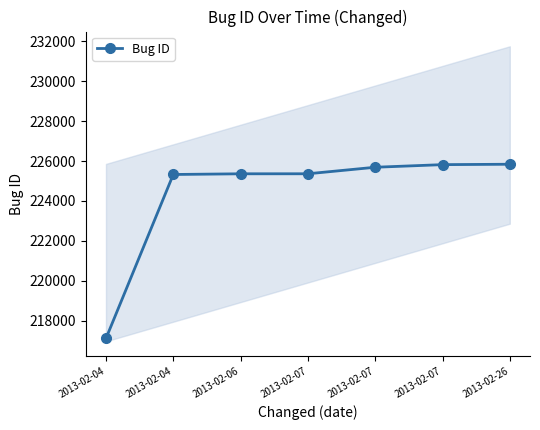

Reading left to right, extract all data points from this chart.

2013-02-04=217103	2013-02-04=225327	2013-02-06=225362	2013-02-07=225363	2013-02-07=225690	2013-02-07=225821	2013-02-26=225841